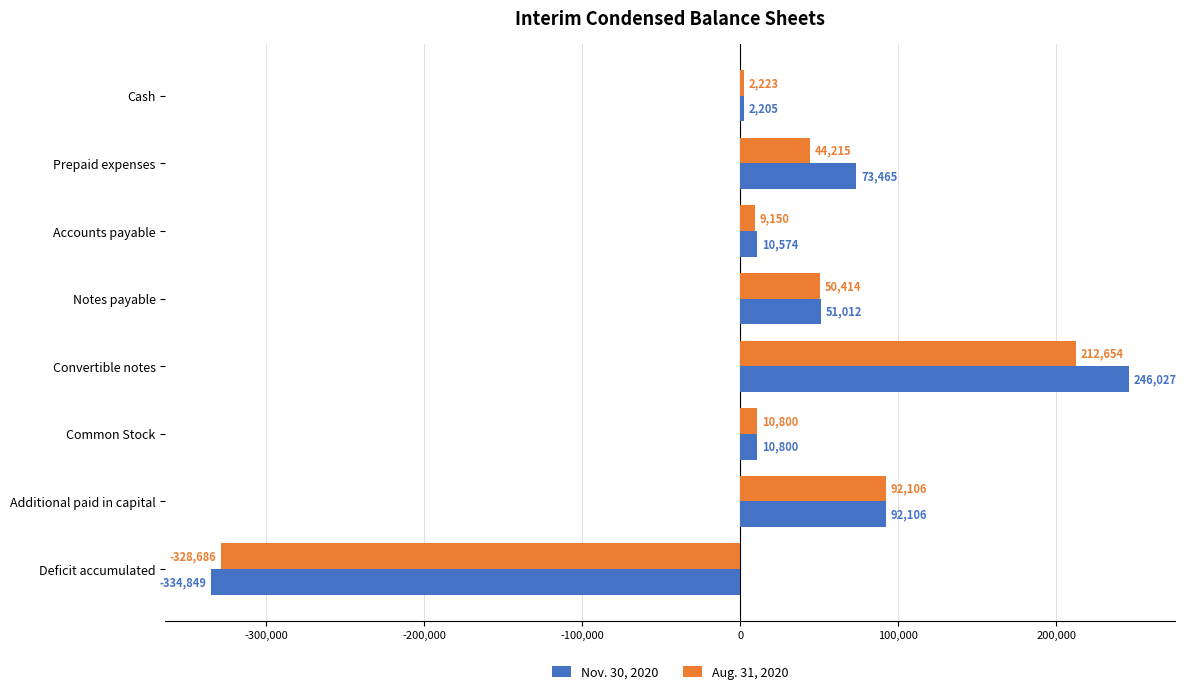

At which label is Nov. 30, 2020 closest to -44411?

Cash